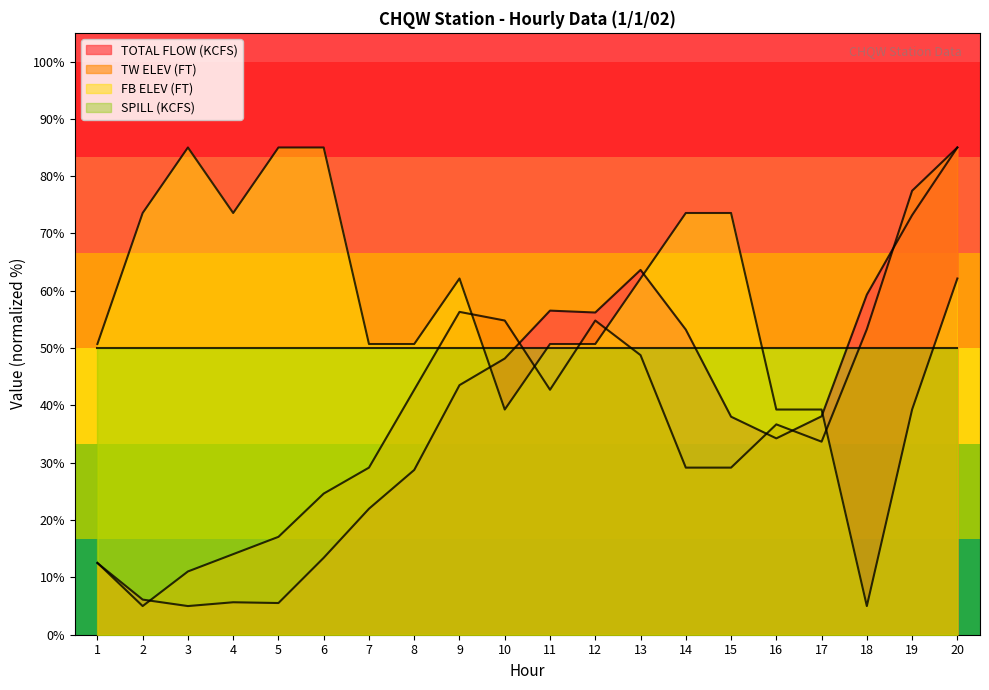

Does the chart have visible grid lines?

No